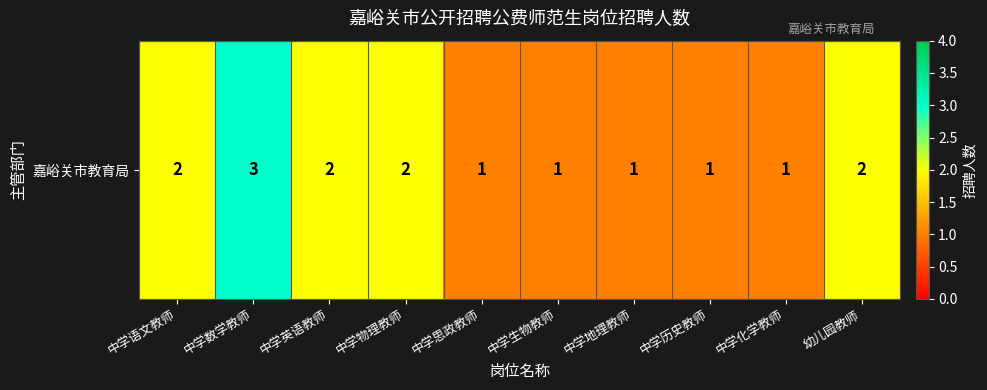

Count the values in the range 1 to 2.

9